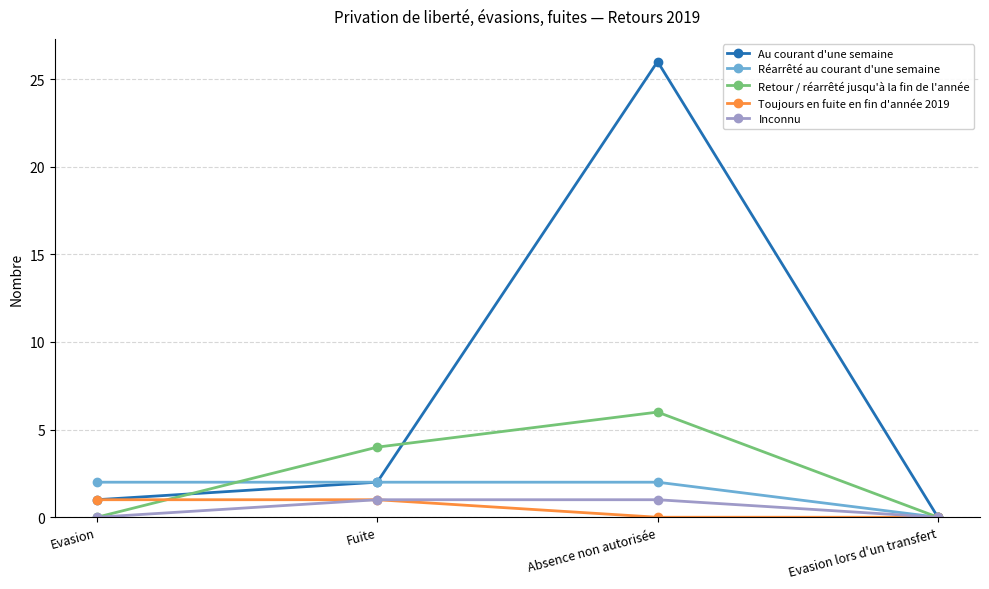

What are all the series names shown in the legend?

Au courant d'une semaine, Réarrêté au courant d'une semaine, Retour / réarrêté jusqu'à la fin de l'année, Toujours en fuite en fin d'année 2019, Inconnu